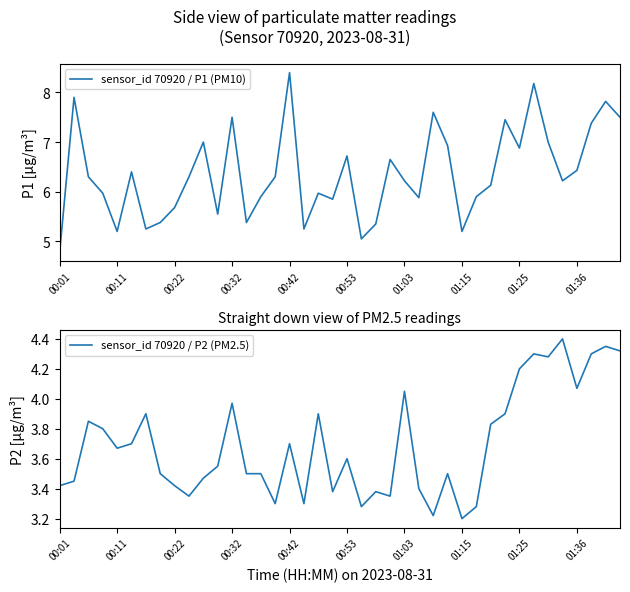

Is this an area chart (filled region under the line)?

No